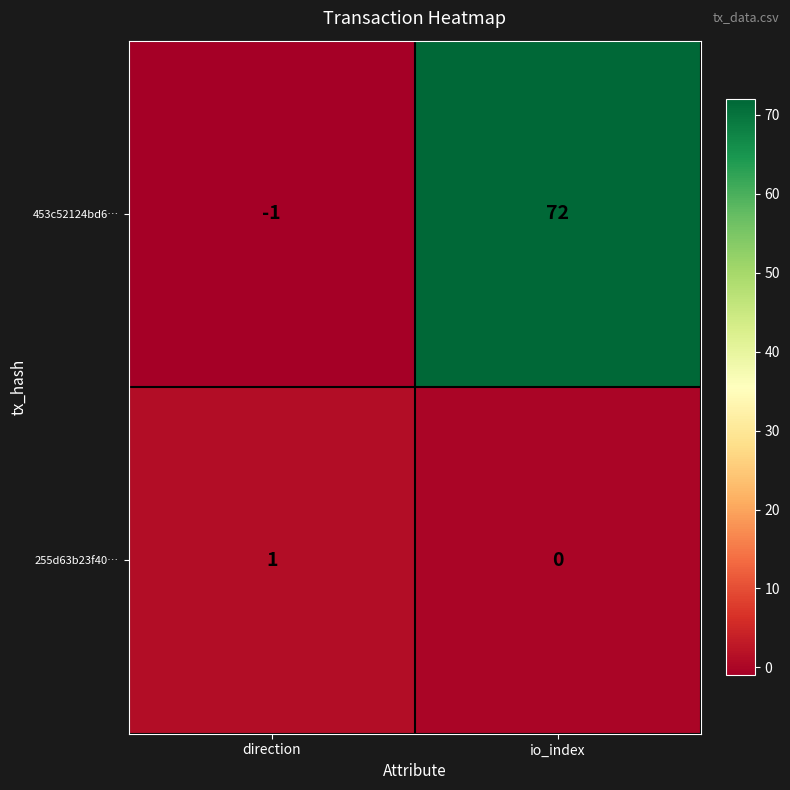

What is the difference between the 453c52124bd6… values at direction and io_index?

73